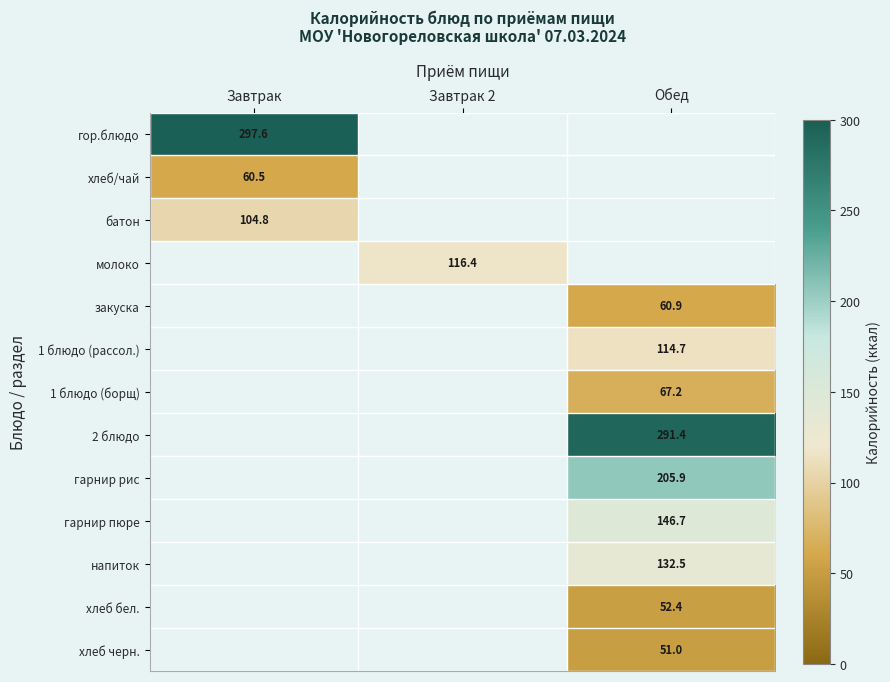

How many distinct data groups are displayed?

13